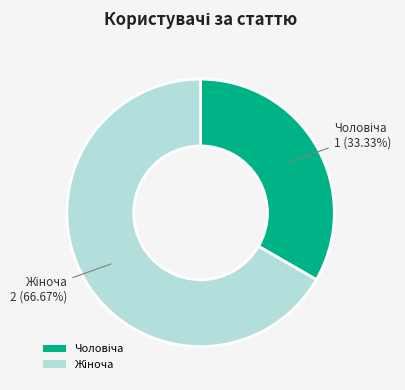

Is there any slice that represents more than half of the pie?

Yes